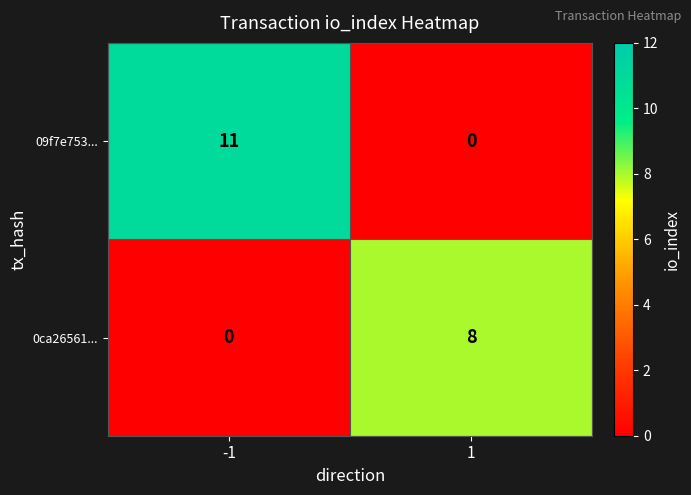

Between -1 and 1, which series saw the biggest shift?

09f7e753...